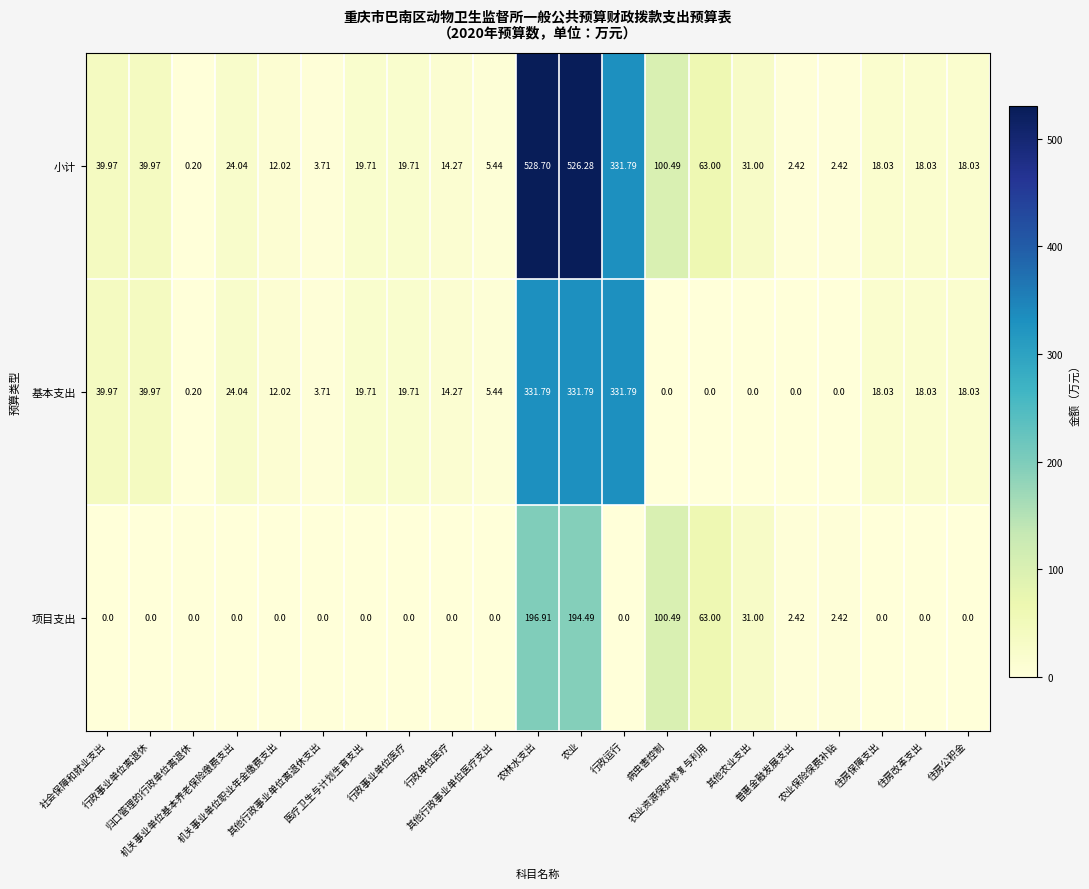

What is the difference between the highest and lowest values at 住房公积金?

18.0